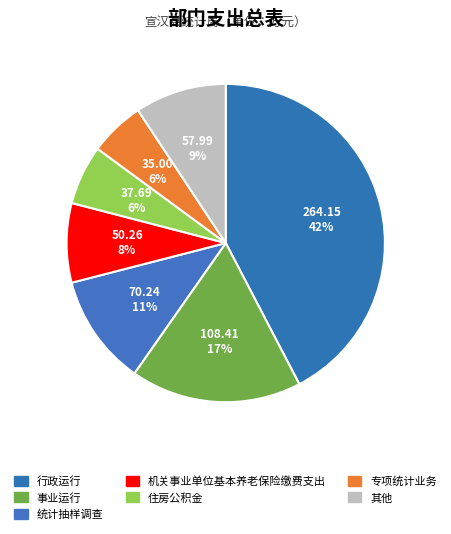

How many slices are in this pie chart?

7